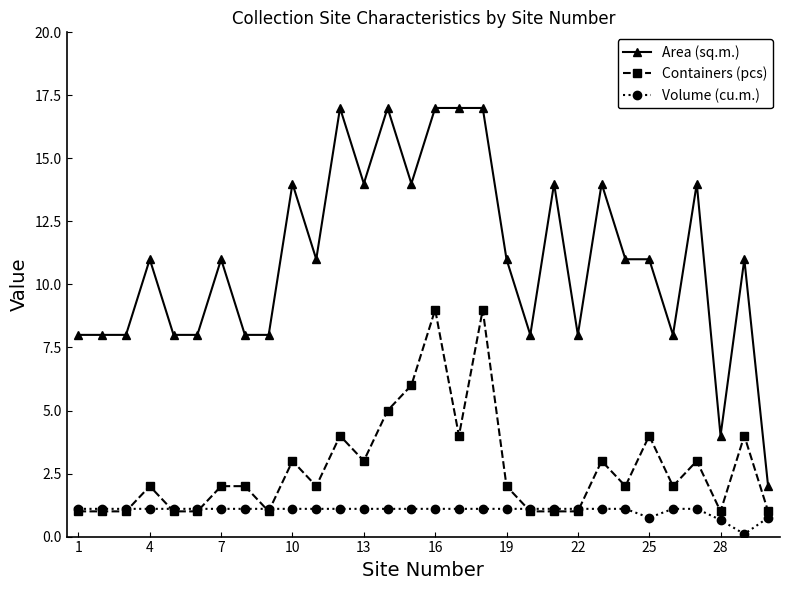

What is the value of the Containers (pcs) point at the 16th from the left?

9.0